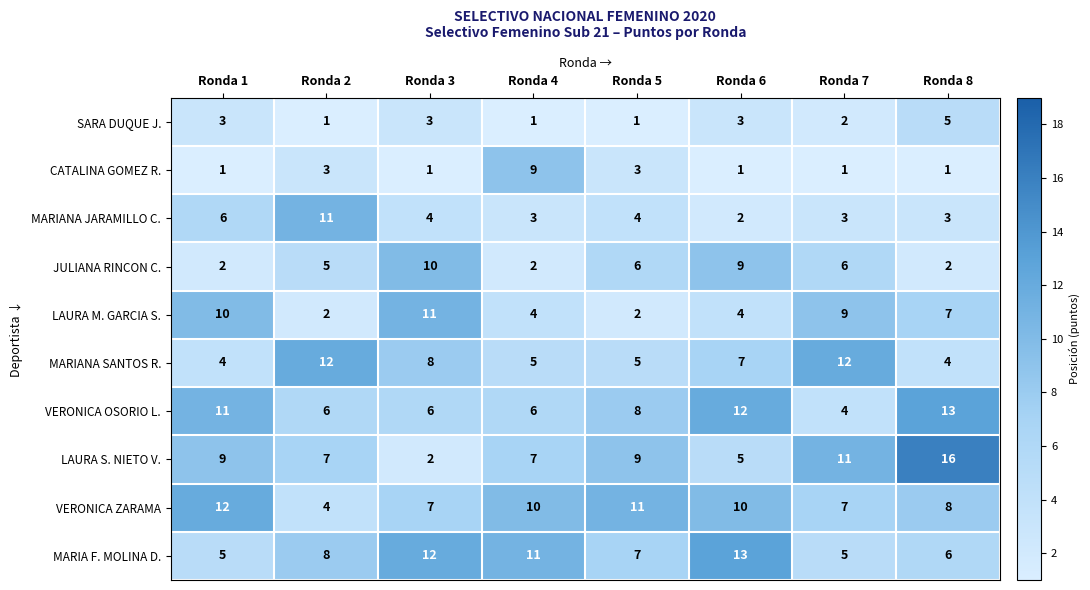

Between Ronda 1 and Ronda 4, which series saw the biggest shift?

CATALINA GOMEZ R.